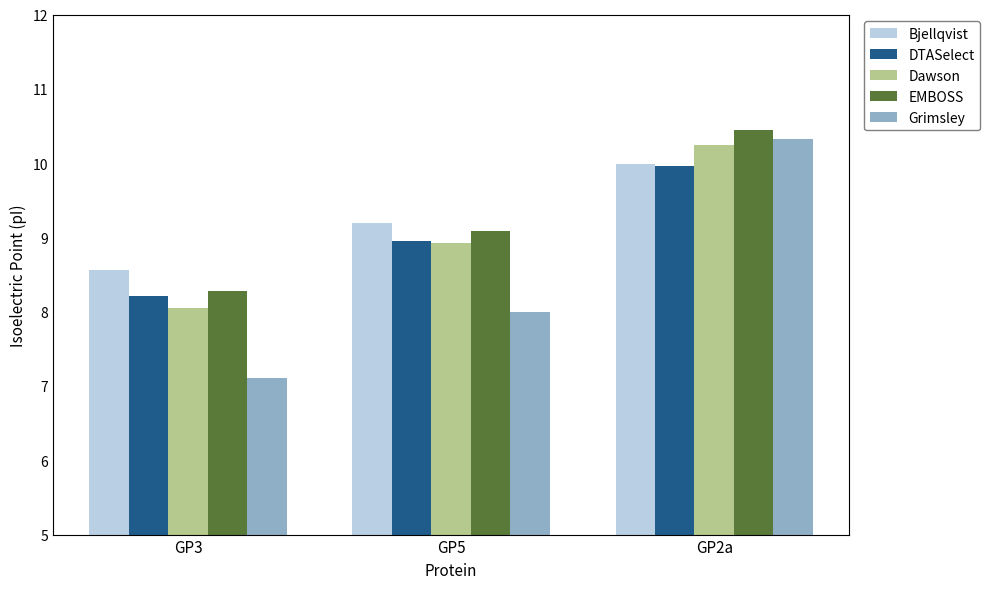

What is the difference between the second highest and minimum values in the Grimsley series?

0.9